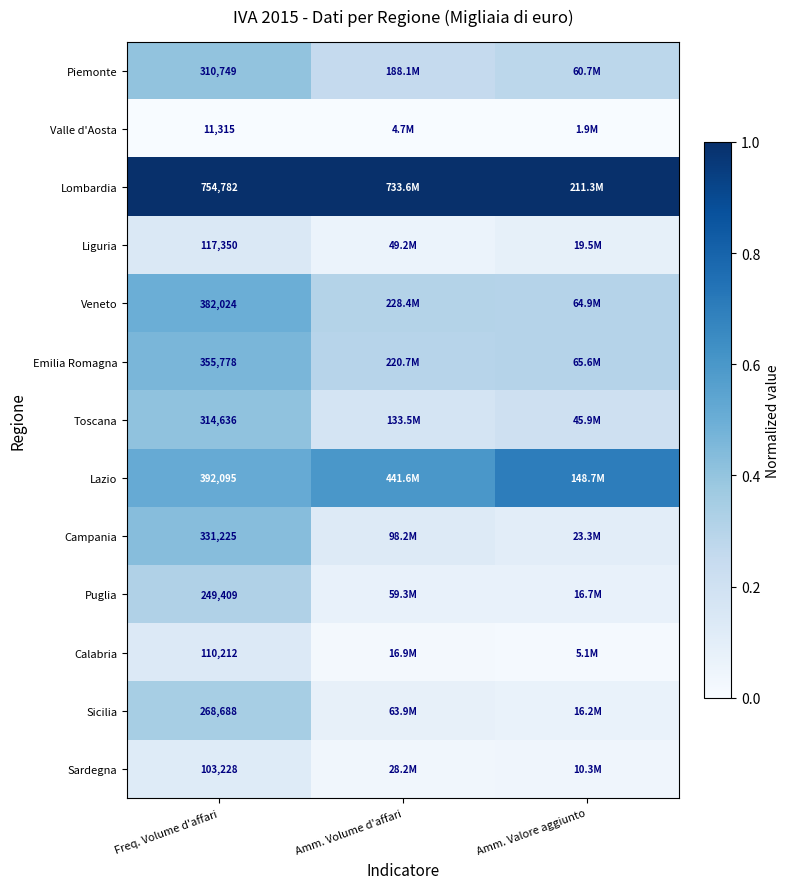

What value does the Sicilia series have at Amm. Valore aggiunto?

0.1